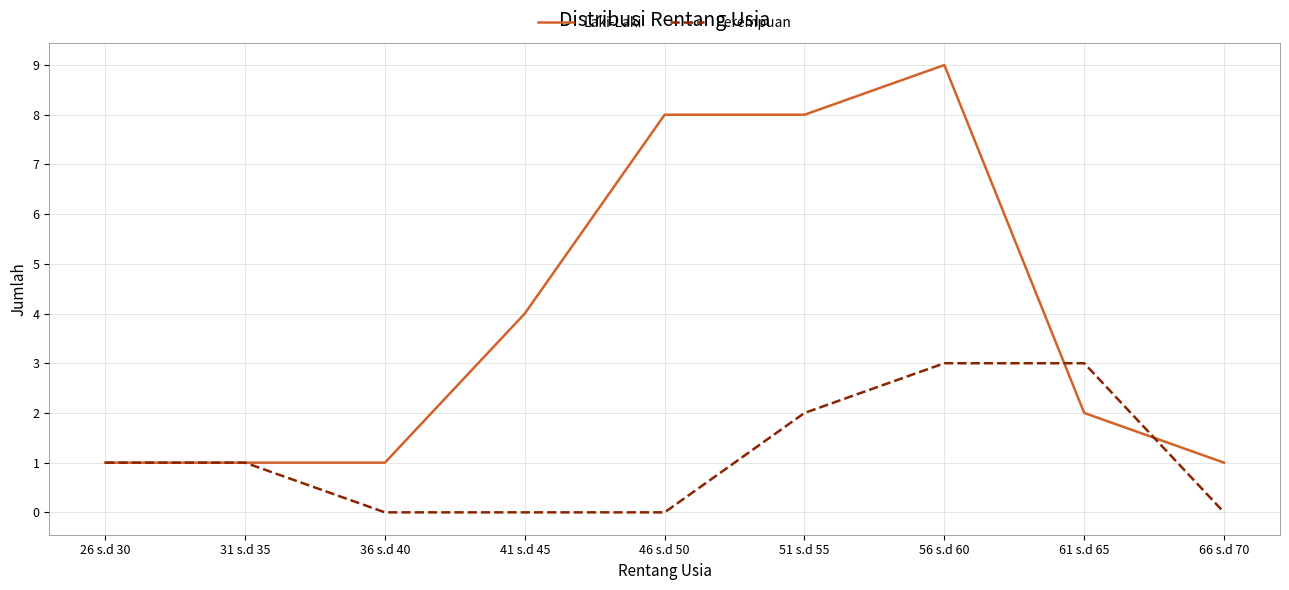

What is the total value across all series at 36 s.d 40?

1